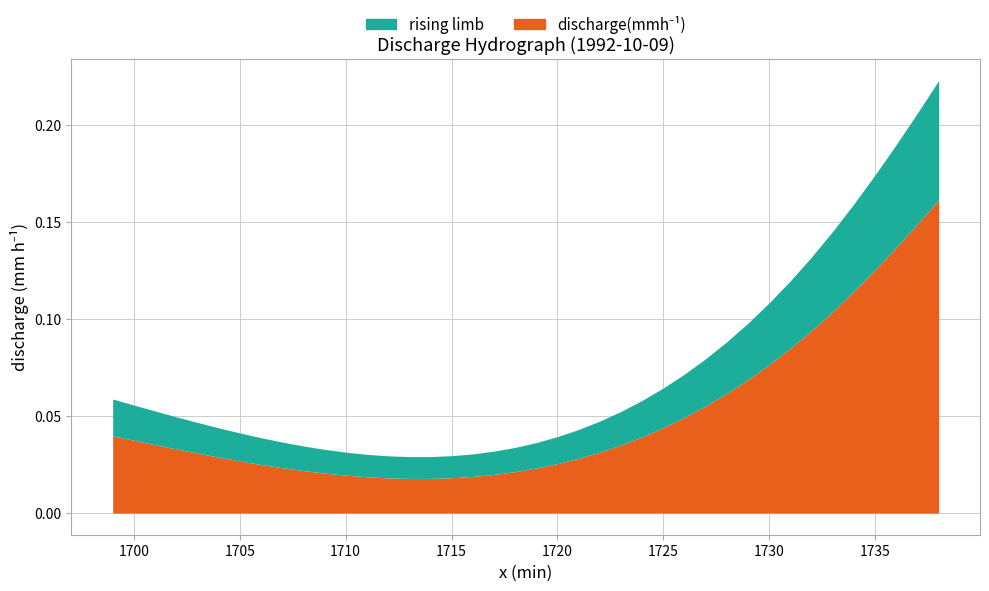

What is the value of the 38th point from the left?

0.1